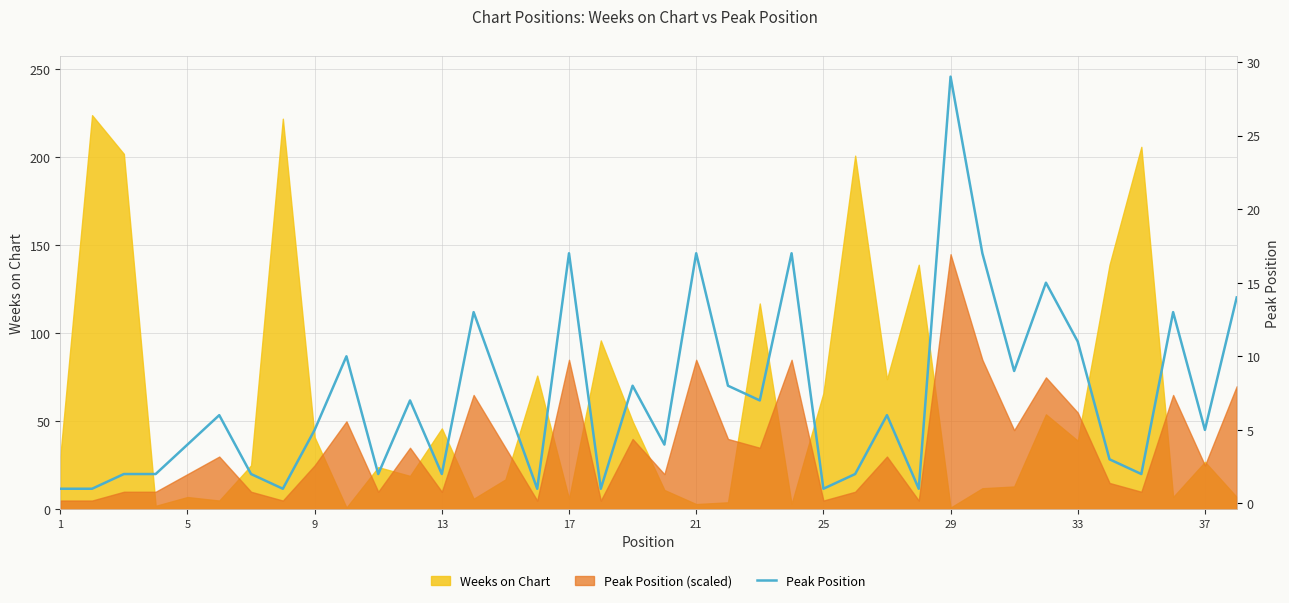

How many lines are shown in the chart?

1